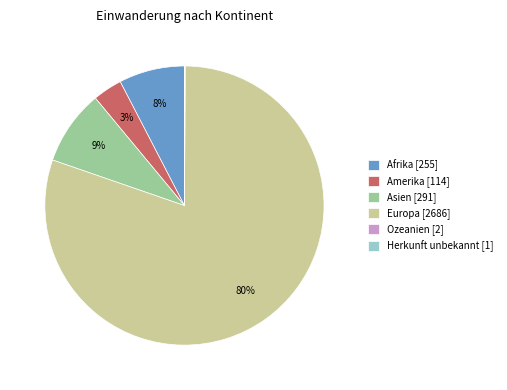

To the nearest percent, what is the average slice percentage?

17%